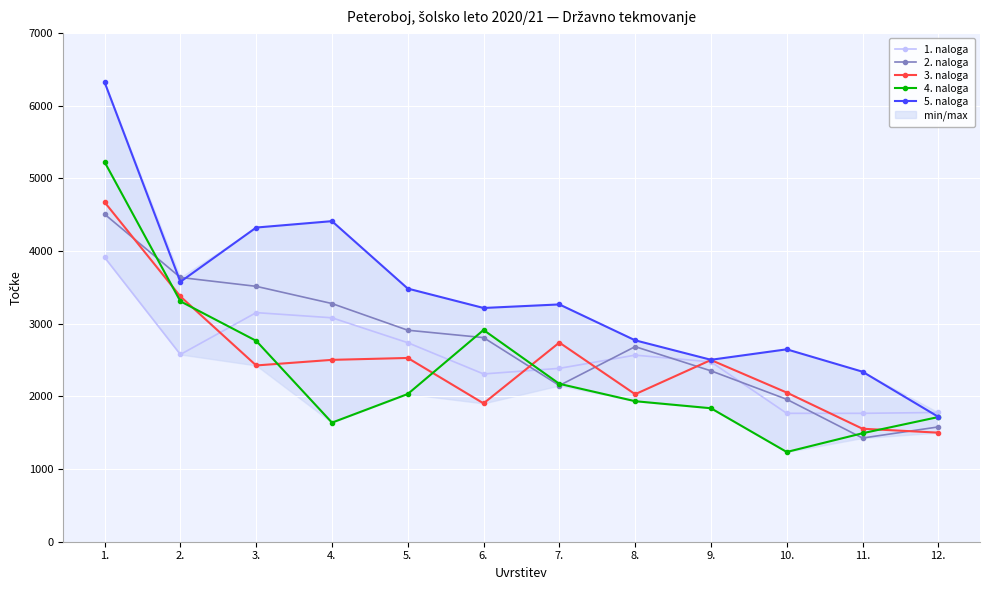

True or false: 4. naloga has a value of 416 at 8..

False